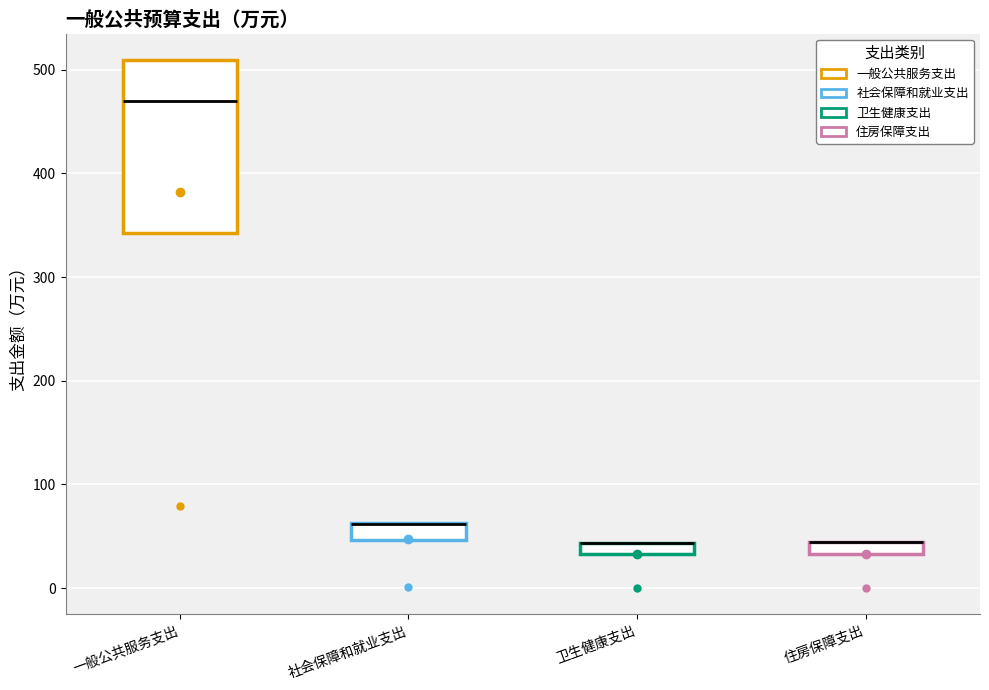

Where is the lower edge of the box for 一般公共服务支出 on the y-axis? The values are not printed on the chart, so give them approximately, as read against the axis.

340